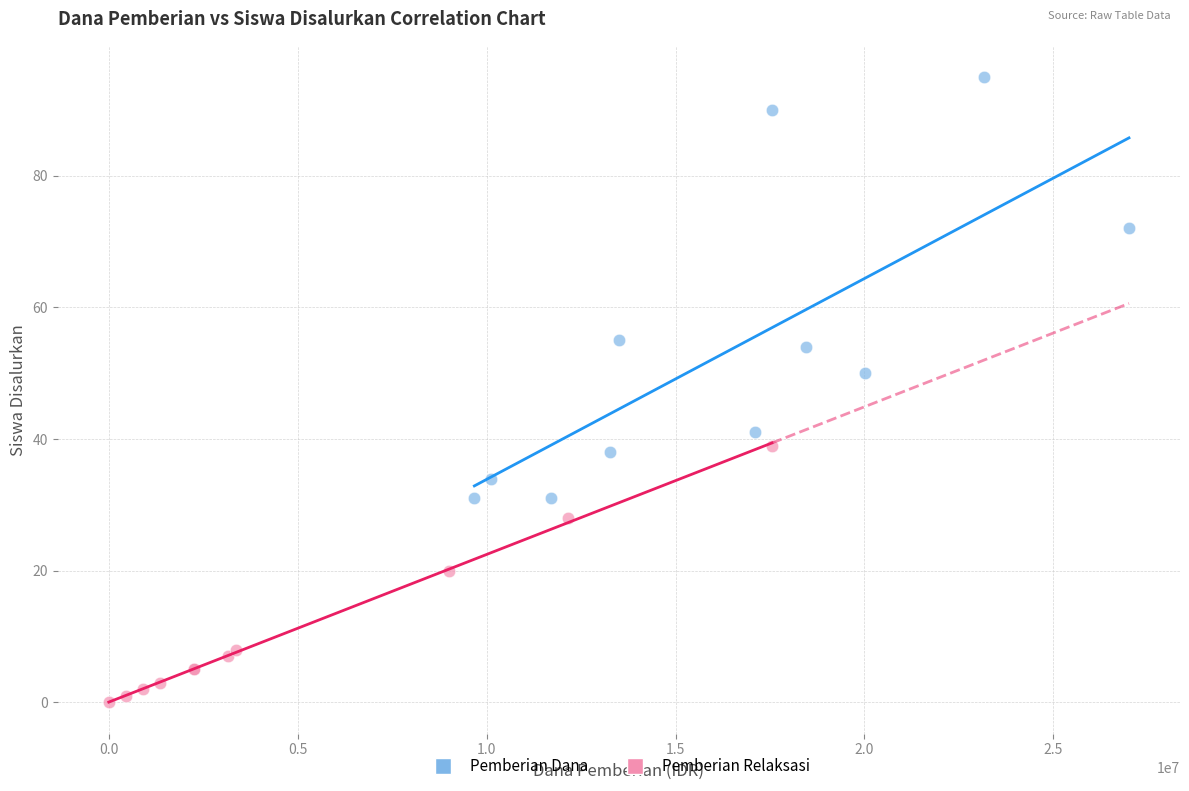

Which series has the widest spread of Y values?

Pemberian Dana